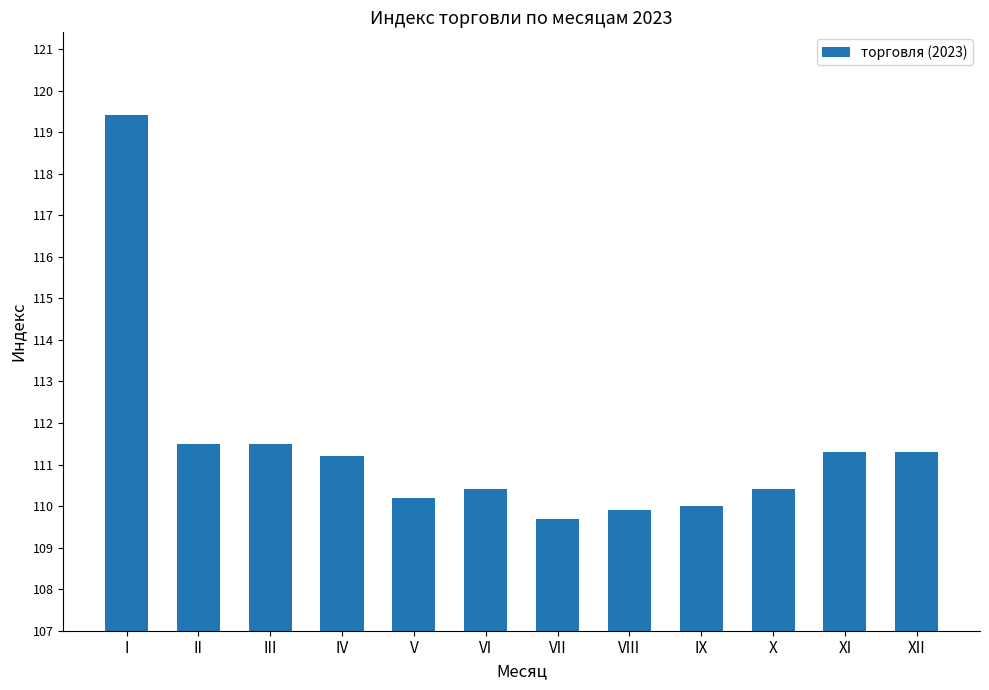

How many values are below 111?

6